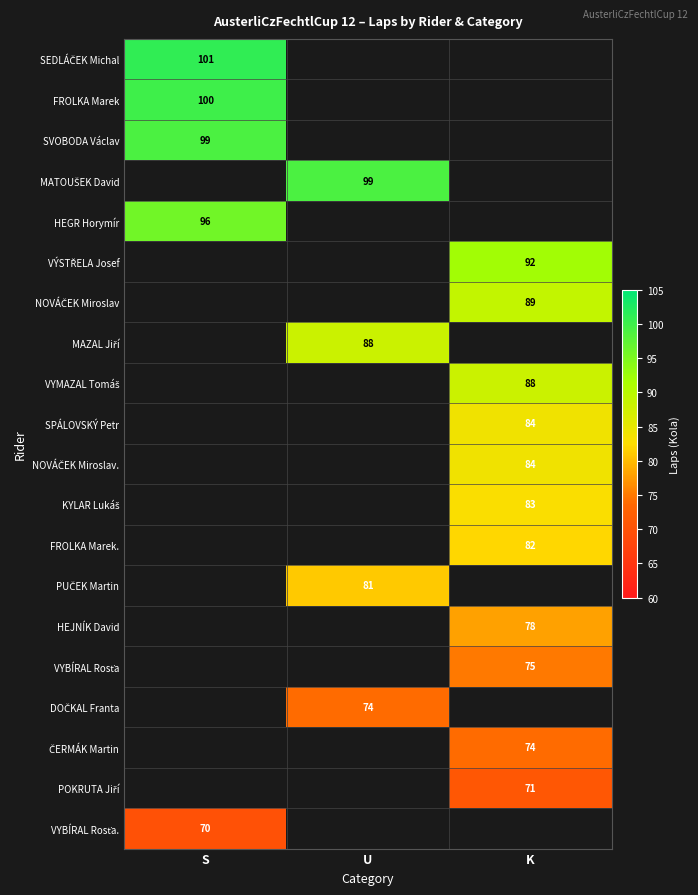

Is it true that FROLKA Marek. equals 27 at K?

False